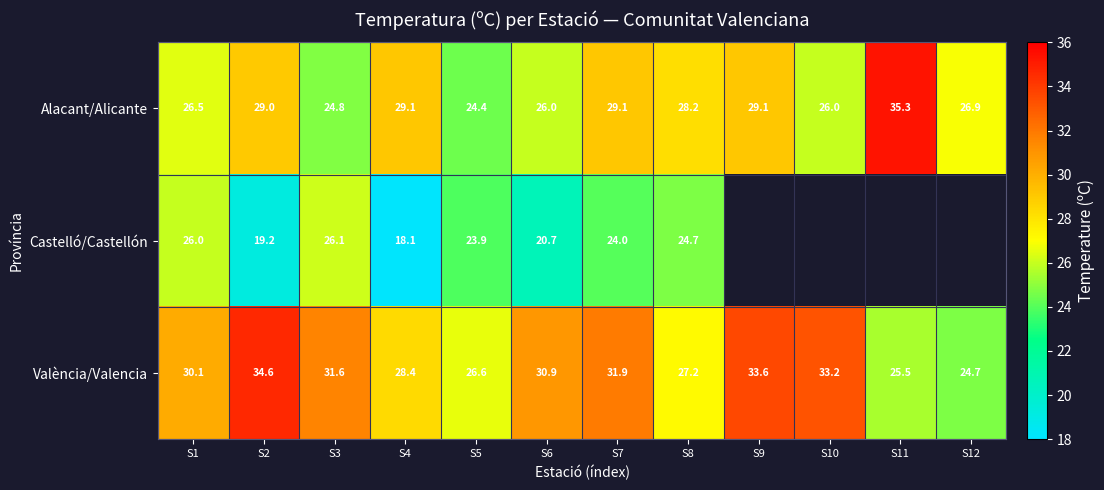

What is the sum of the Alacant/Alicante values at S5 and S6?

50.4